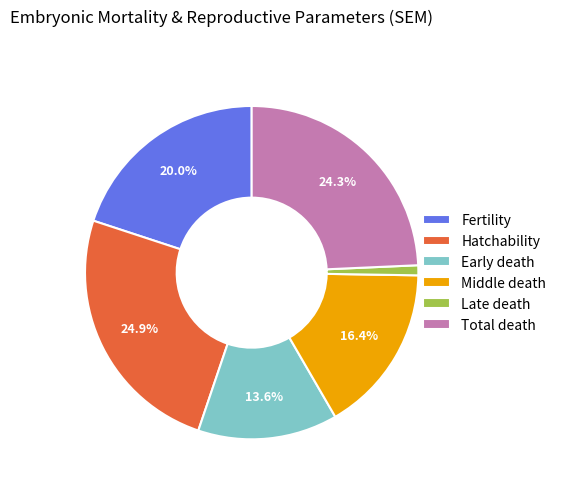

To the nearest percent, what is the difference between the largest and smallest slice percentages?

24%